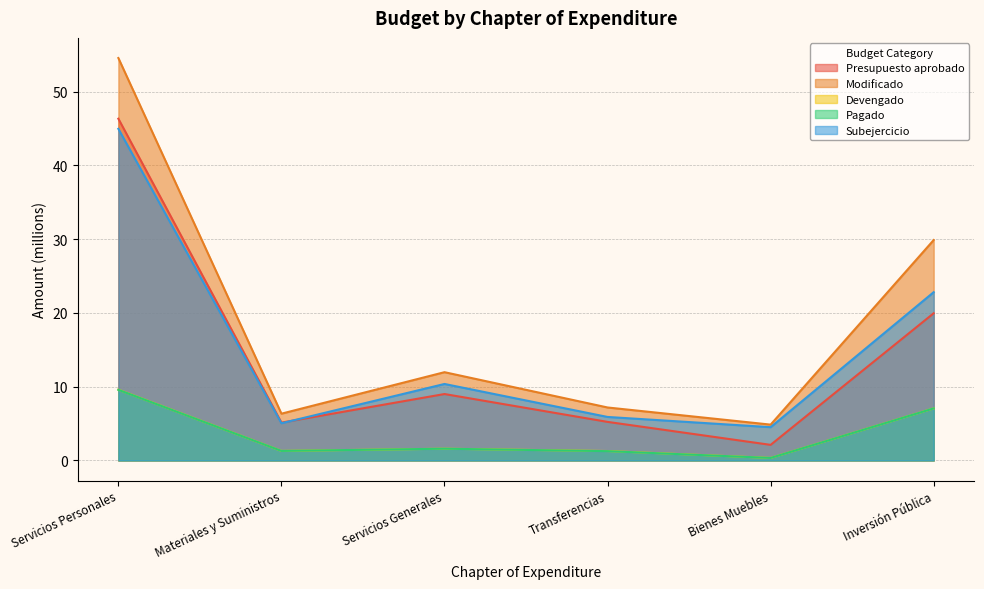

What is the sum of the Subejercicio values at Materiales y Suministros and Transferencias?

10.9